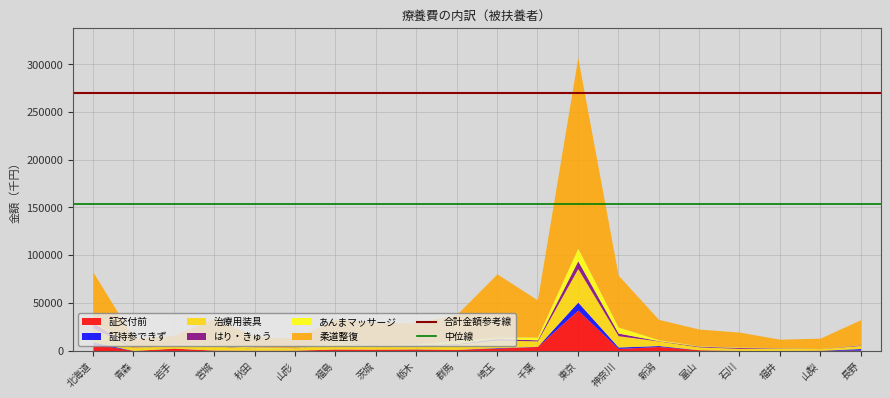

True or false: 合計金額参考線 has a value of 270503.3 at 北海道.

True